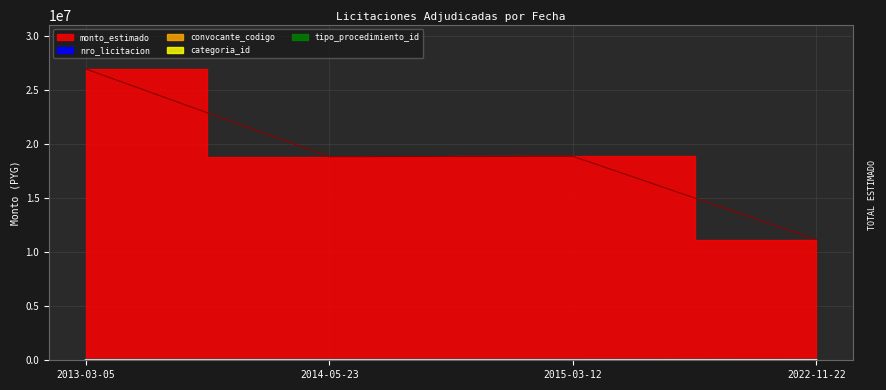

Which has a higher value, 2013-03-05 or 2014-05-23?

2013-03-05